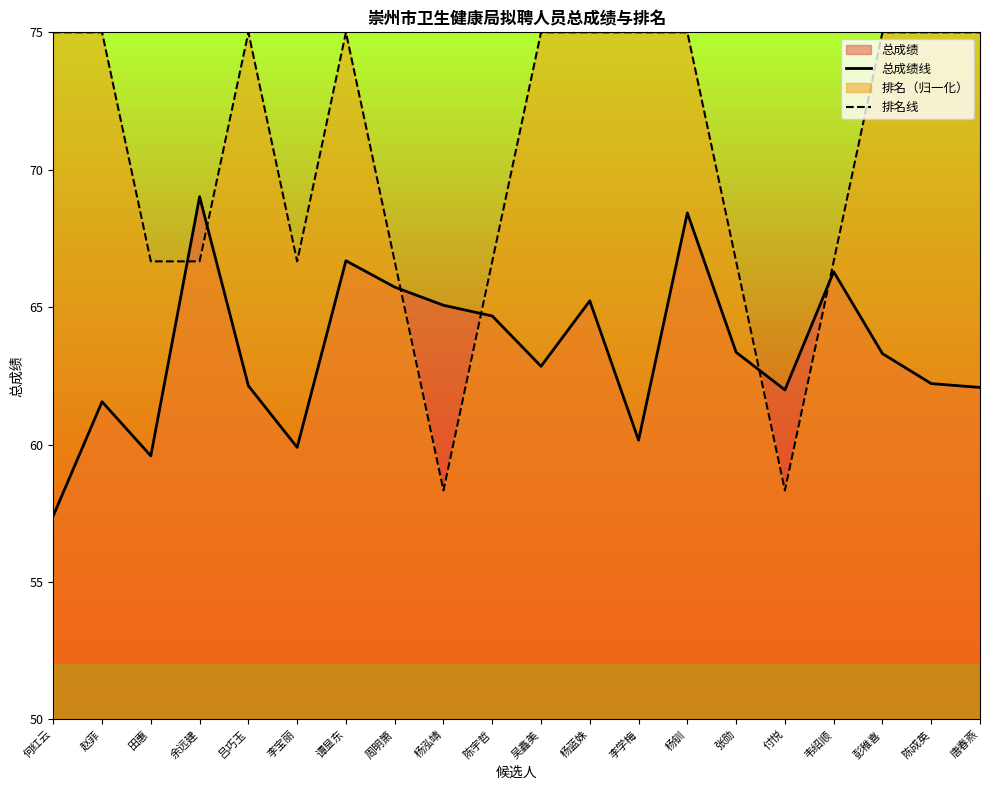

How many data points in 排名线 are less than 75?

9